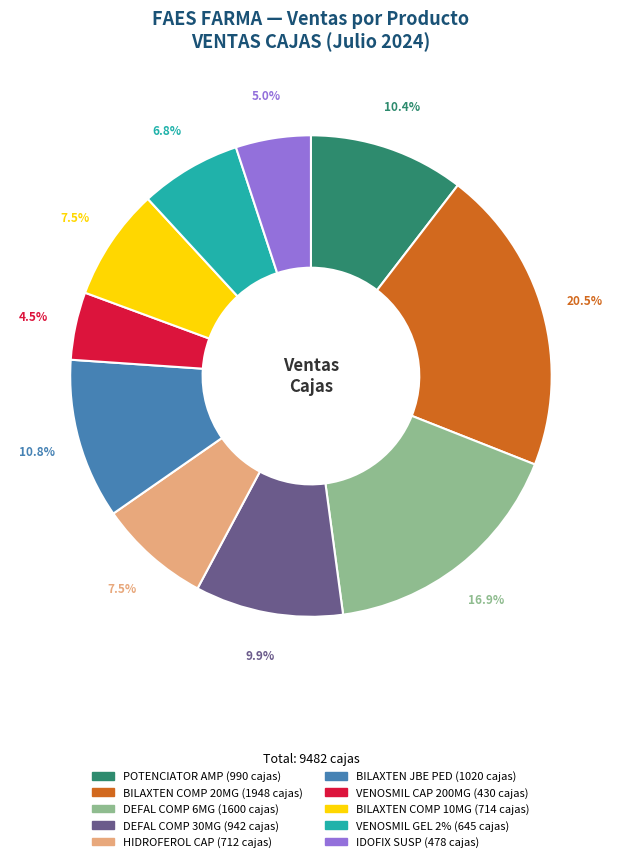

Is there any slice that represents more than half of the pie?

No